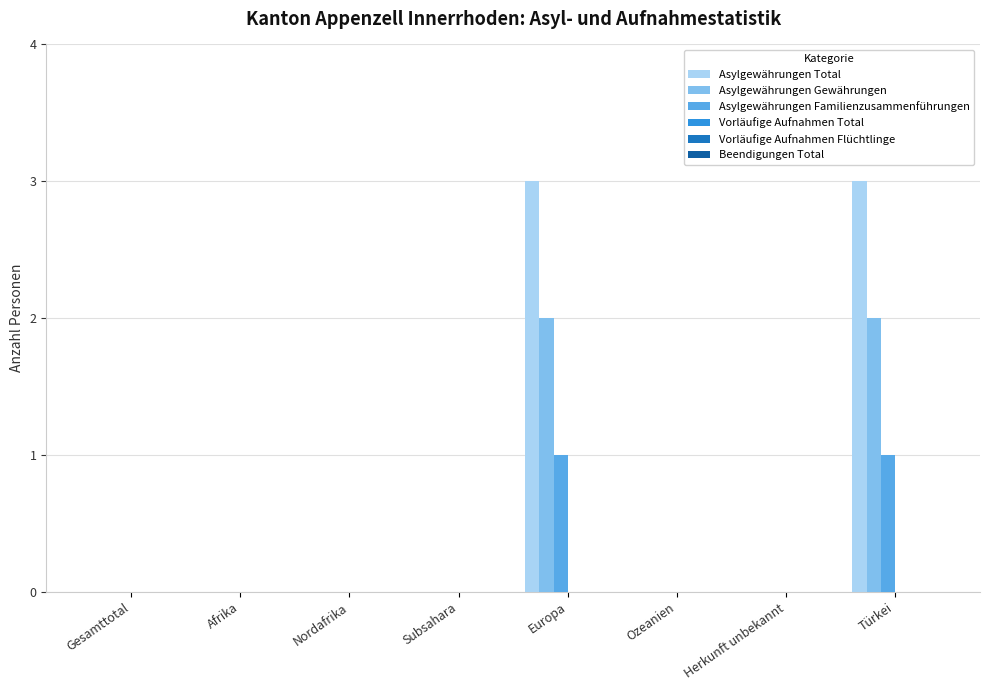

What is the sum of all Asylgewährungen Gewährungen values?

4